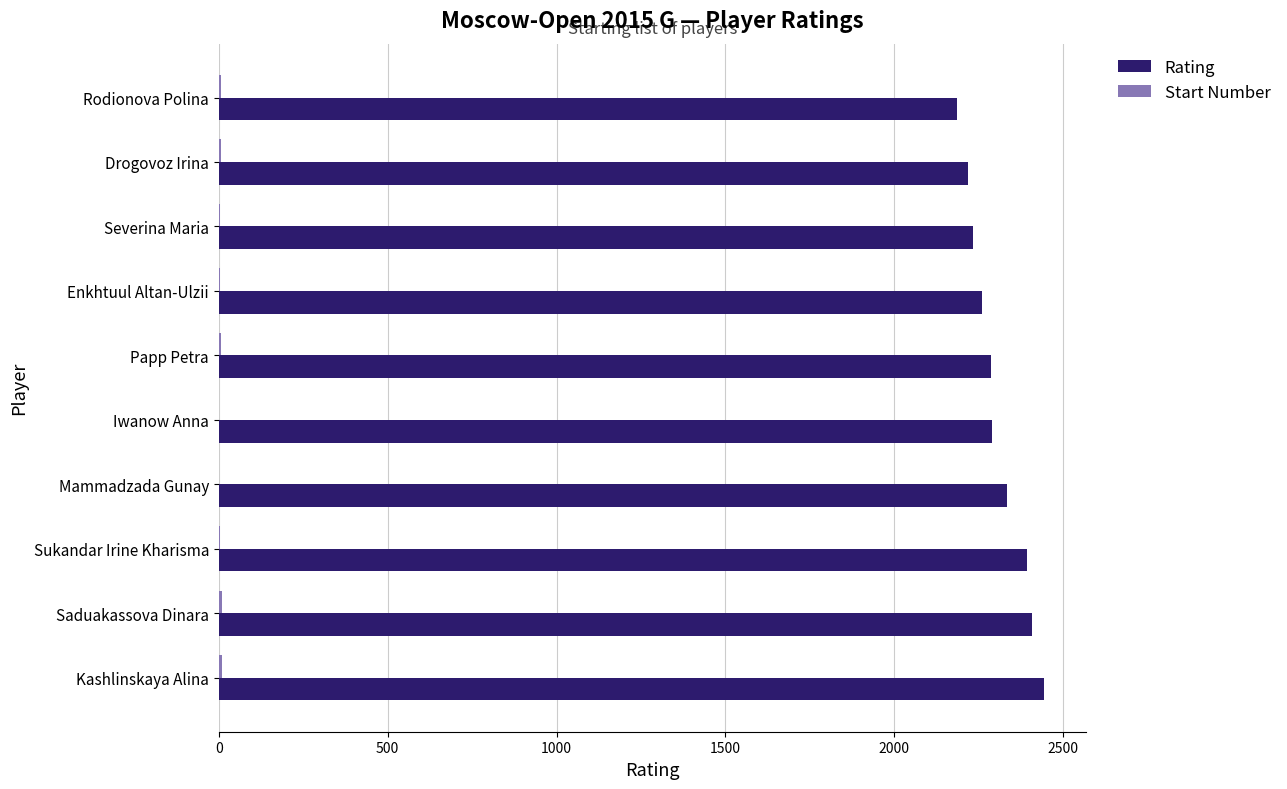

Is it true that Rating equals 2288 at Iwanow Anna?

True